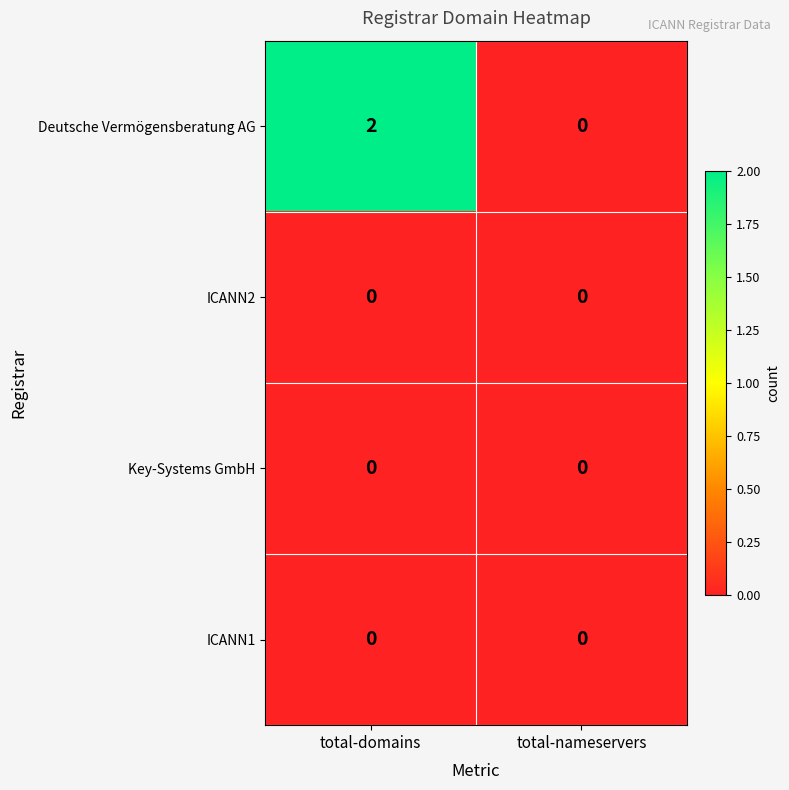

True or false: Deutsche Vermögensberatung AG has a value of 0 at total-nameservers.

True